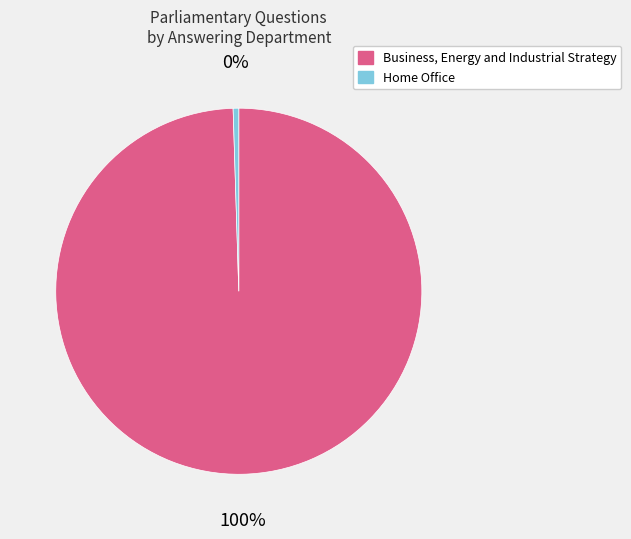

Is the sum of Home Office and Business, Energy and Industrial Strategy greater than half?

Yes